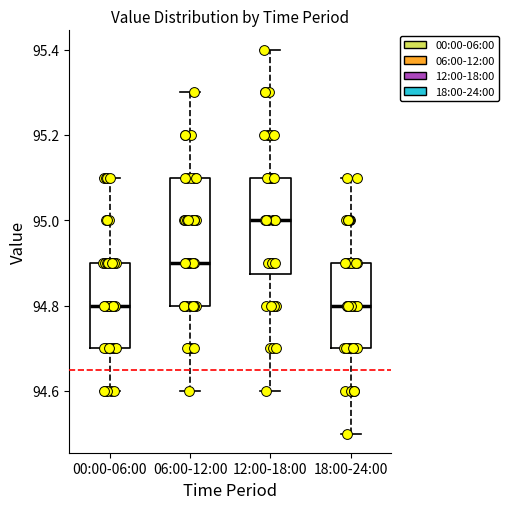

Which box is the tallest, from its lower edge to its upper edge?

06:00-12:00